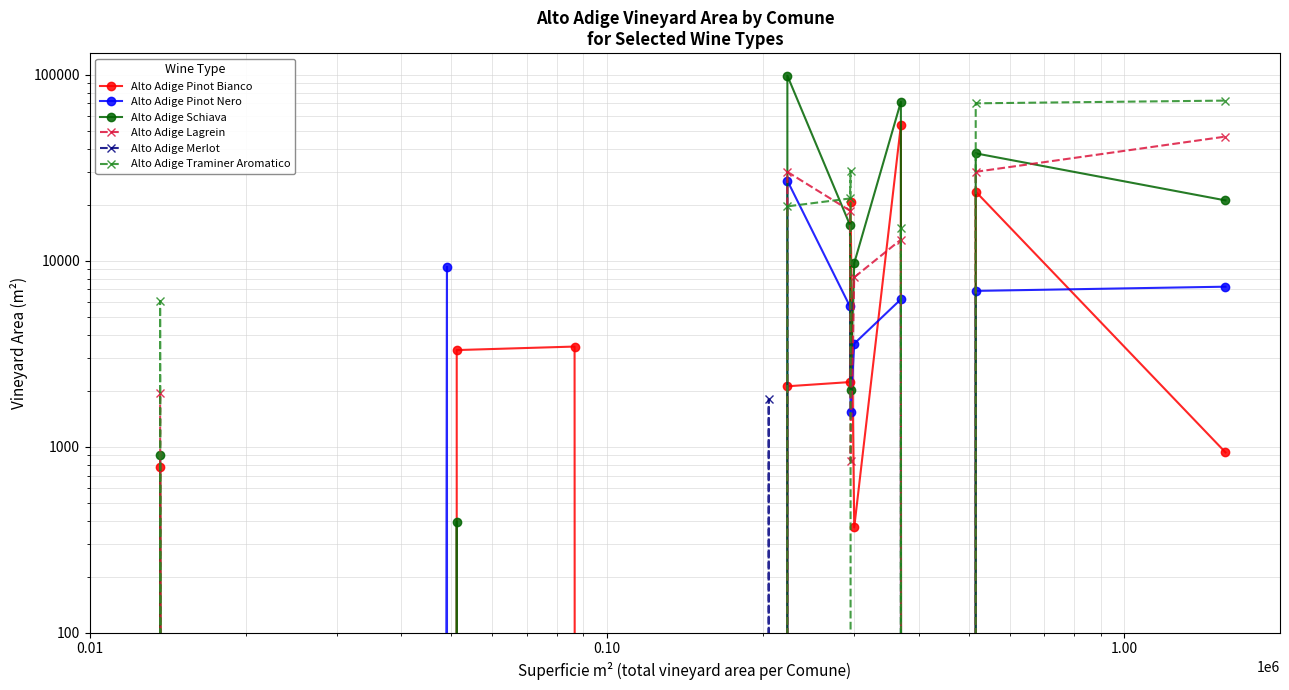

True or false: Alto Adige Traminer Aromatico has more than 2 interior local peaks.

True